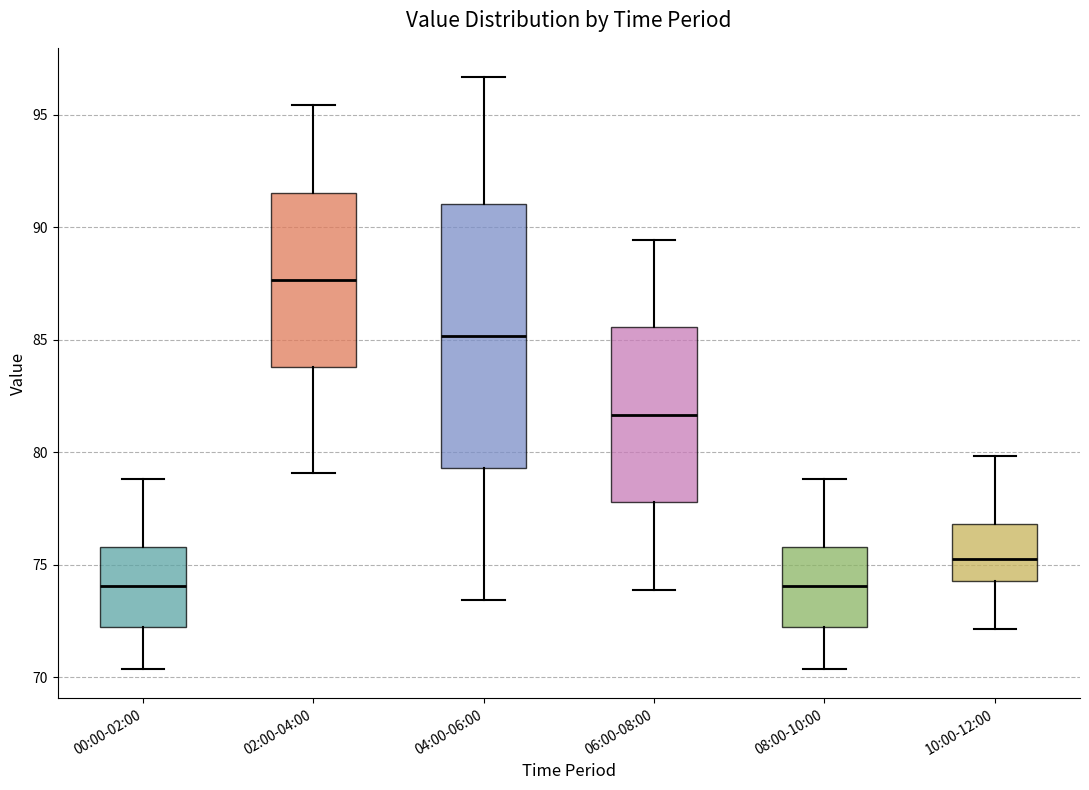

Comparing the boxes themselves (not the whiskers), which one is the tallest?

04:00-06:00